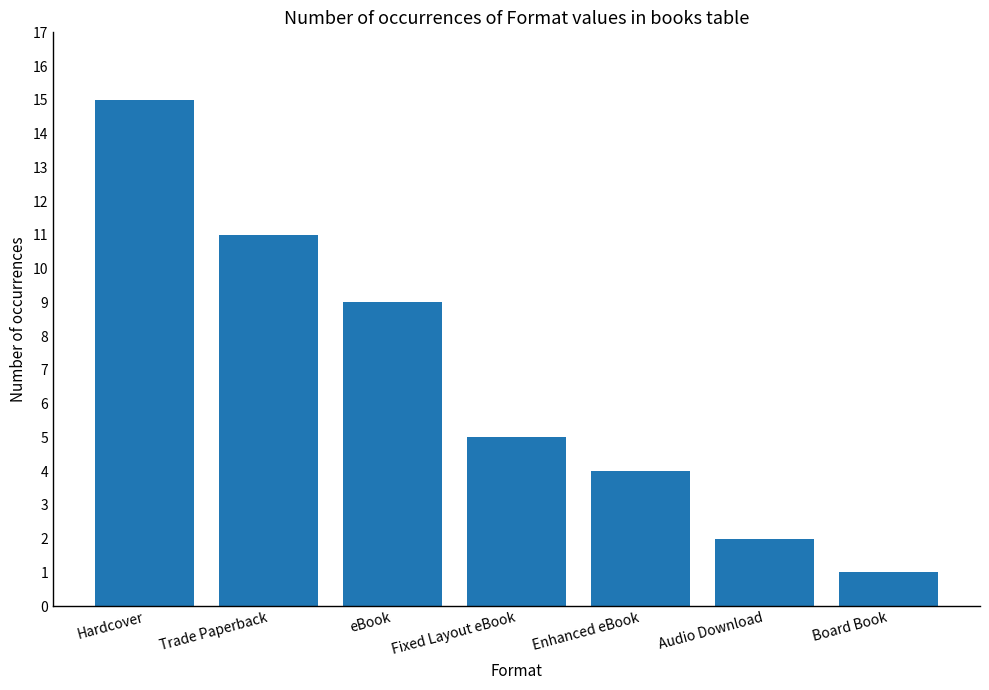

Reading right to left, transcribe all the data shown in this chart.

Board Book=1	Audio Download=2	Enhanced eBook=4	Fixed Layout eBook=5	eBook=9	Trade Paperback=11	Hardcover=15